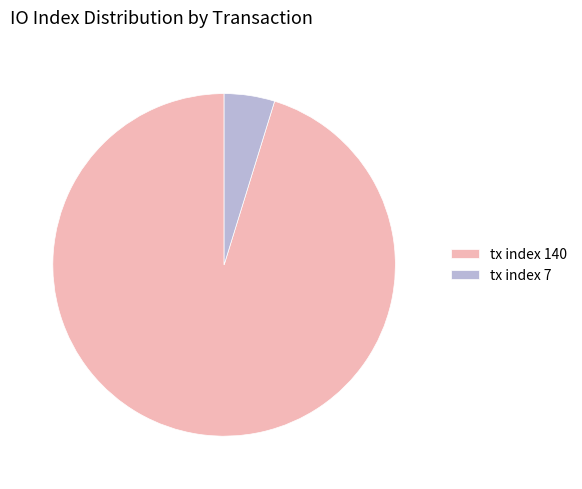

Is it true that tx index 140 is 95% of the pie?

True